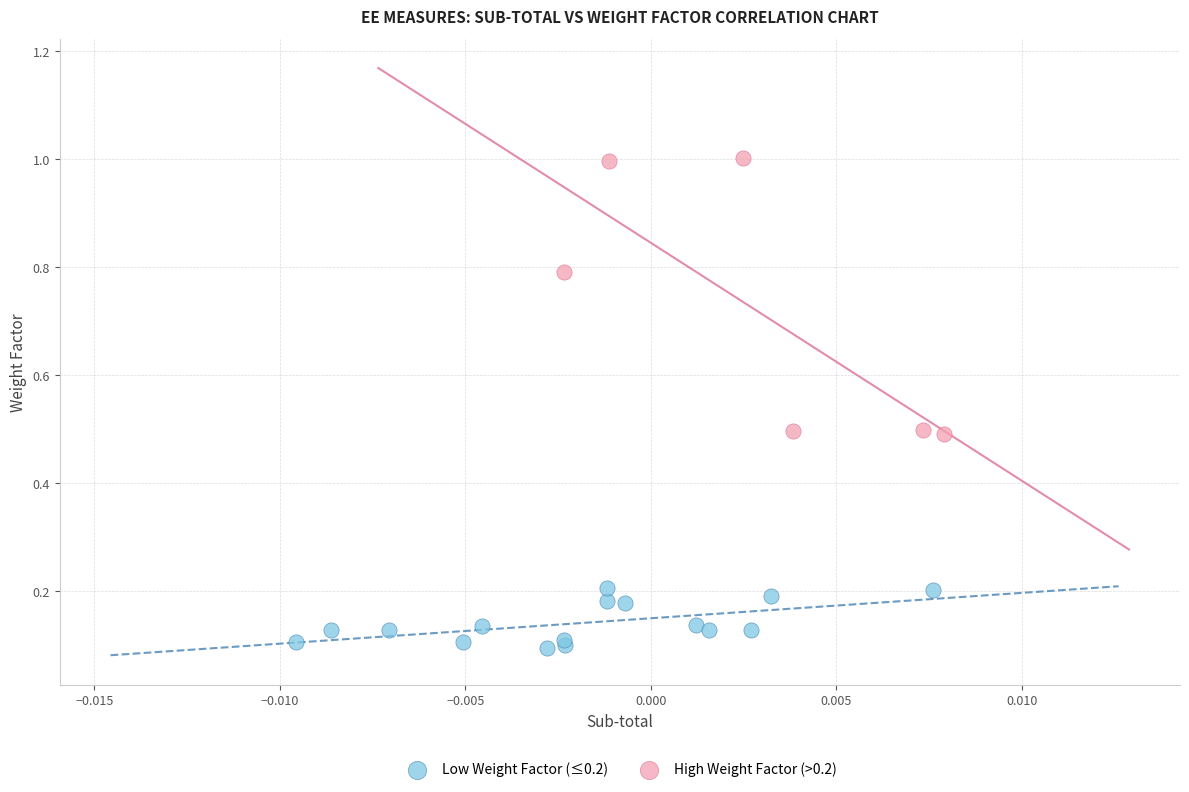

Which series reaches the maximum Y coordinate?

High Weight Factor (>0.2)